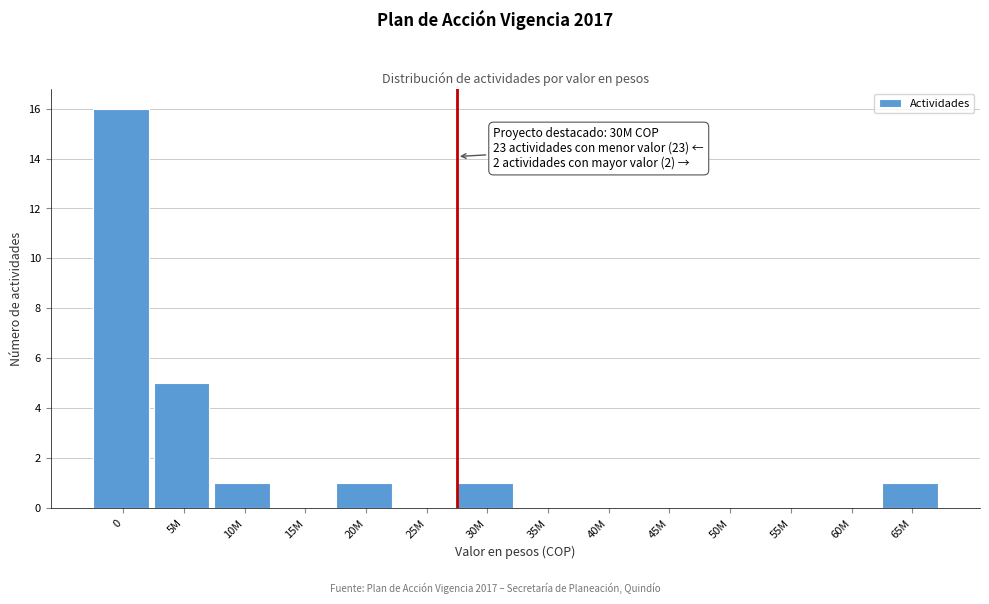

Reading left to right, list all the values displayed in this chart.

0=16	5M=5	10M=1	15M=0	20M=1	25M=0	30M=1	35M=0	40M=0	45M=0	50M=0	55M=0	60M=0	65M=1